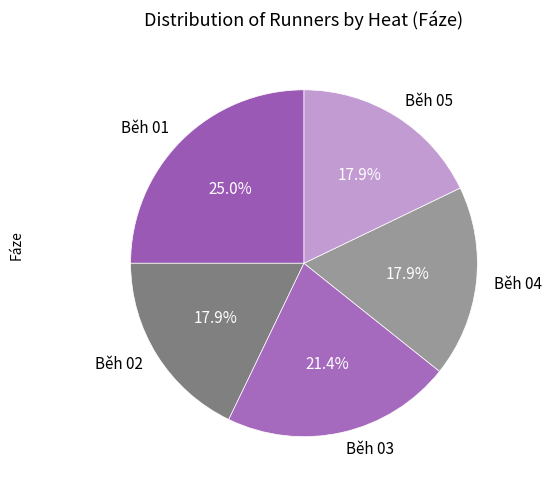

Count the number of slices in the pie.

5